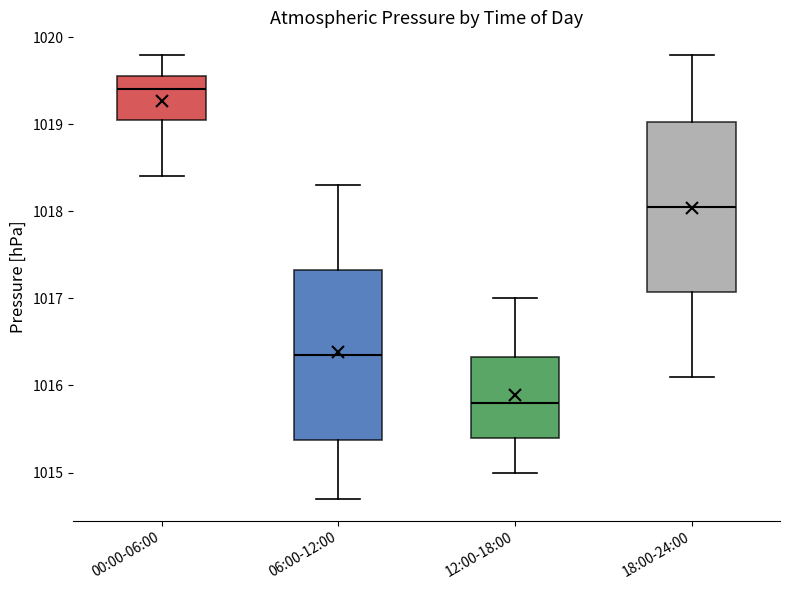

Reading left to right, read every box against the y-axis: the position of its median line, the range the box covers, and the ends of its whiskers. The values are not printed on the chart, so give them approximately, as read against the axis.

00:00-06:00: median 1019.4, box 1019.1 to 1019.6, whiskers 1018.4 to 1019.8
06:00-12:00: median 1016.4, box 1015.4 to 1017.3, whiskers 1014.7 to 1018.3
12:00-18:00: median 1015.8, box 1015.4 to 1016.3, whiskers 1015.0 to 1017.0
18:00-24:00: median 1018.1, box 1017.1 to 1019.0, whiskers 1016.1 to 1019.8